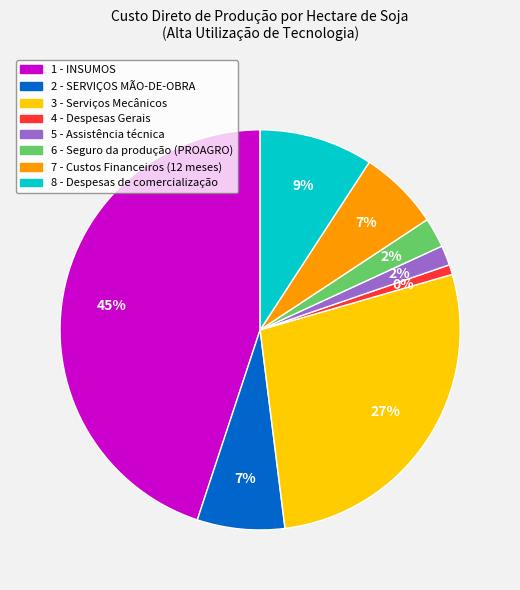

True or false: 6 - Seguro da produção (PROAGRO) accounts for 2% of the total.

True